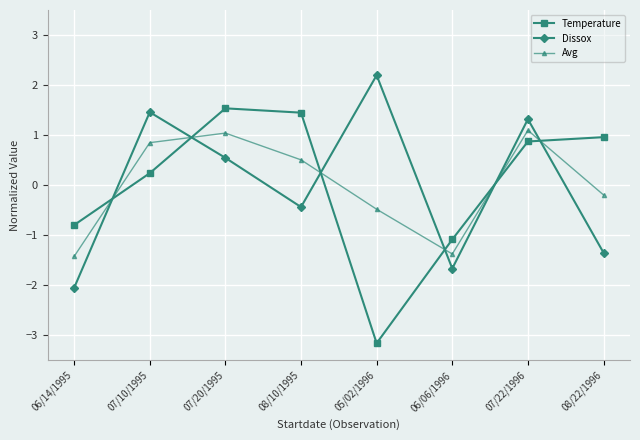

Rank the categories by Dissox value from highest to lowest.

05/02/1996, 07/10/1995, 07/22/1996, 07/20/1995, 08/10/1995, 08/22/1996, 06/06/1996, 06/14/1995